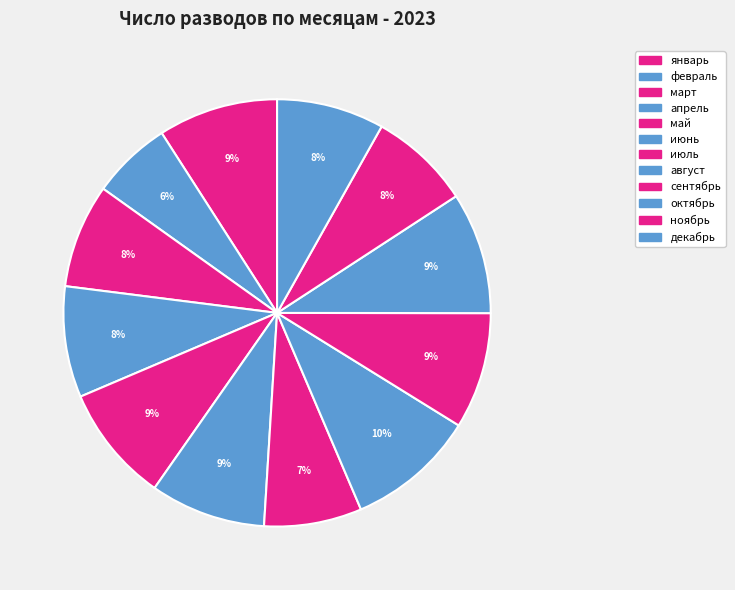

Count the number of slices in the pie.

12